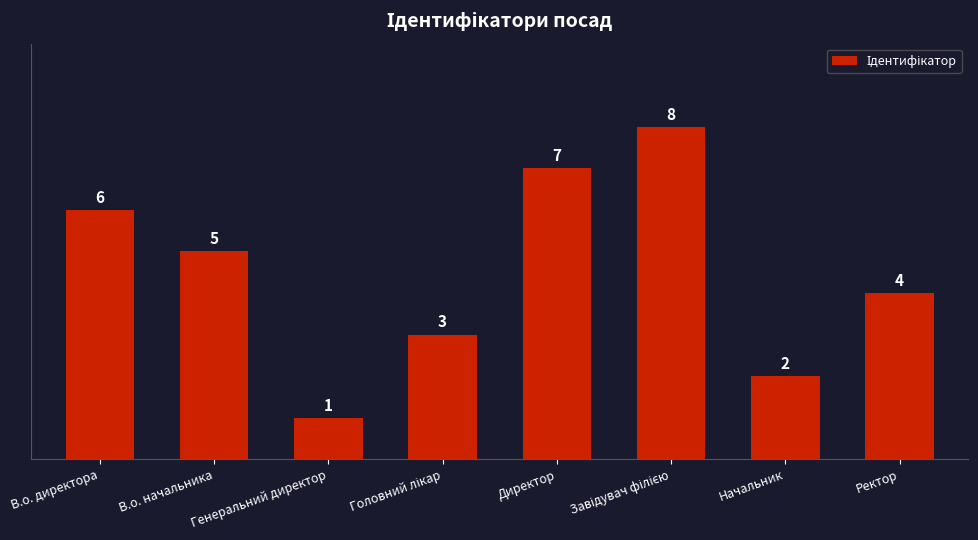

Which label corresponds to the smallest value in the chart?

Генеральний директор